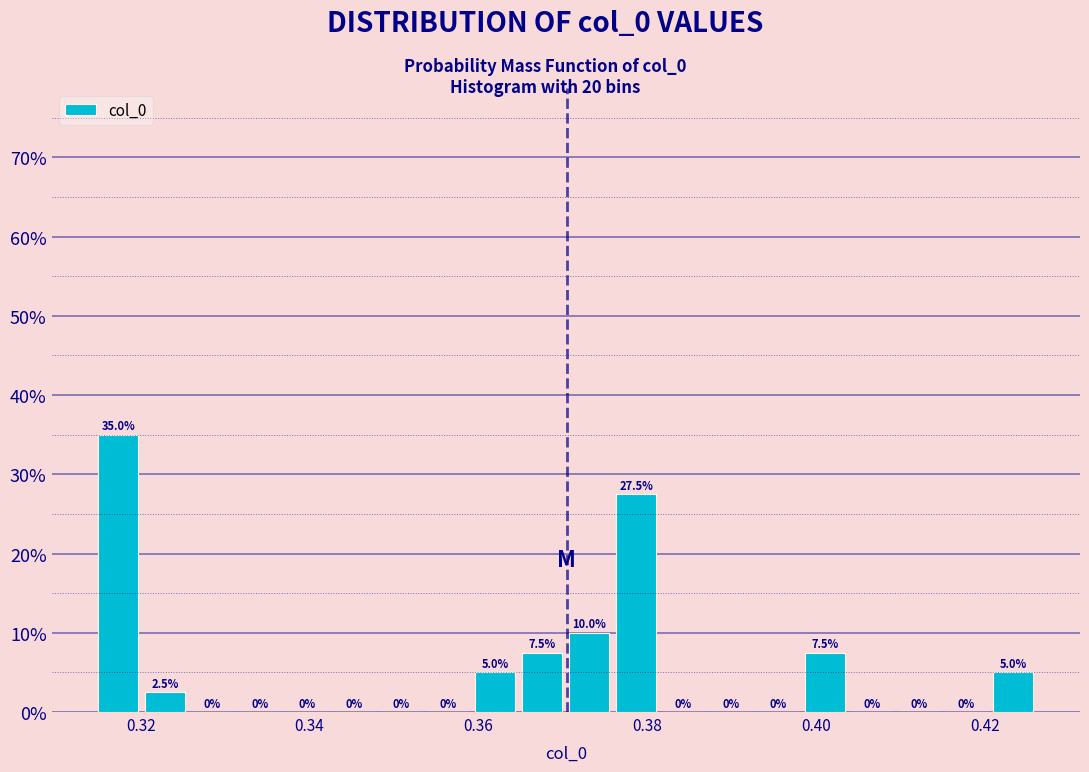

Read against the x-axis, roughly where is the centre of the tallest bar?

0.318